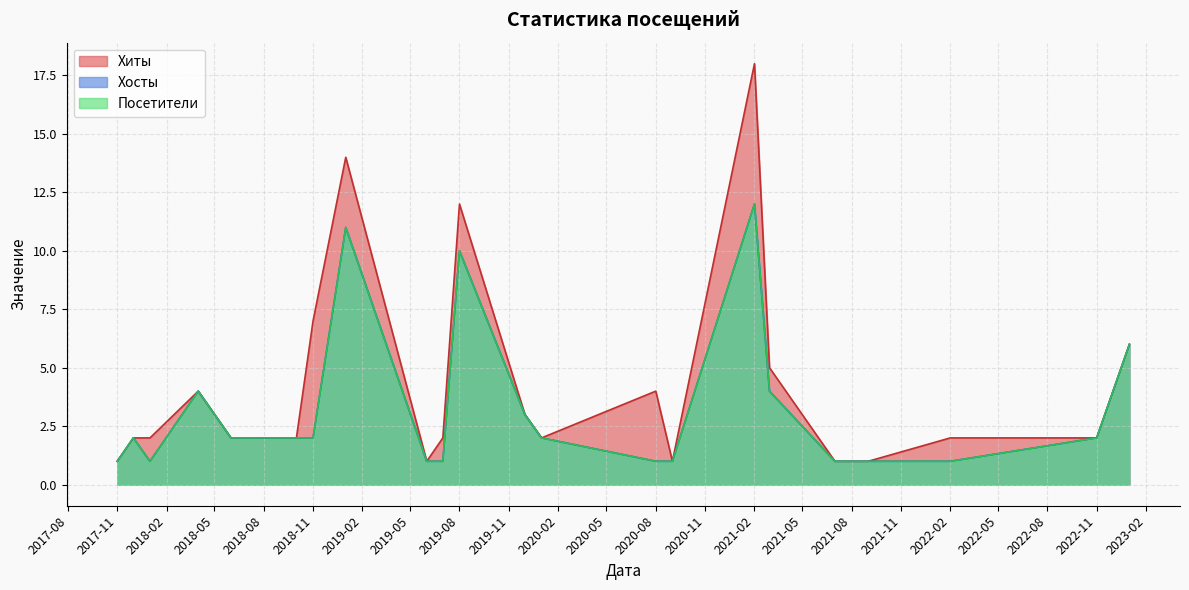

Does the chart display data point markers on the line(s)?

No